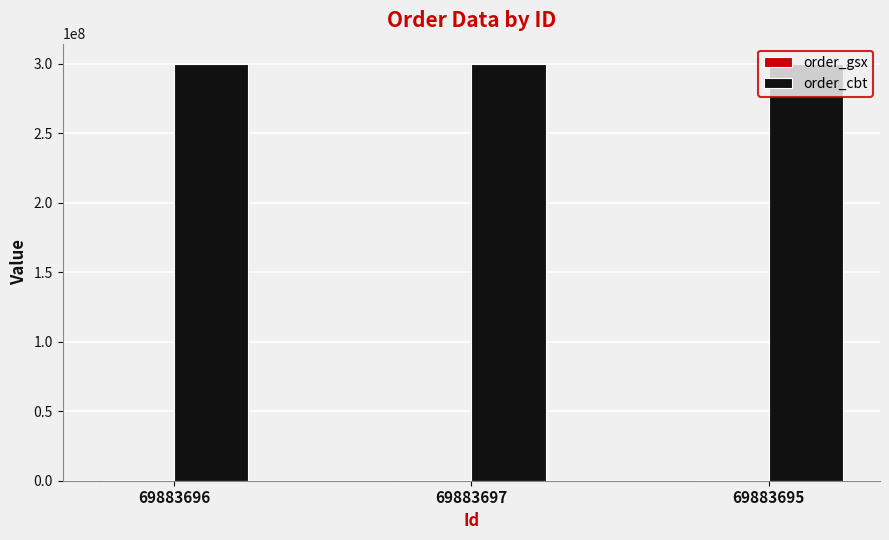

Which series has the largest total across all categories?

order_cbt